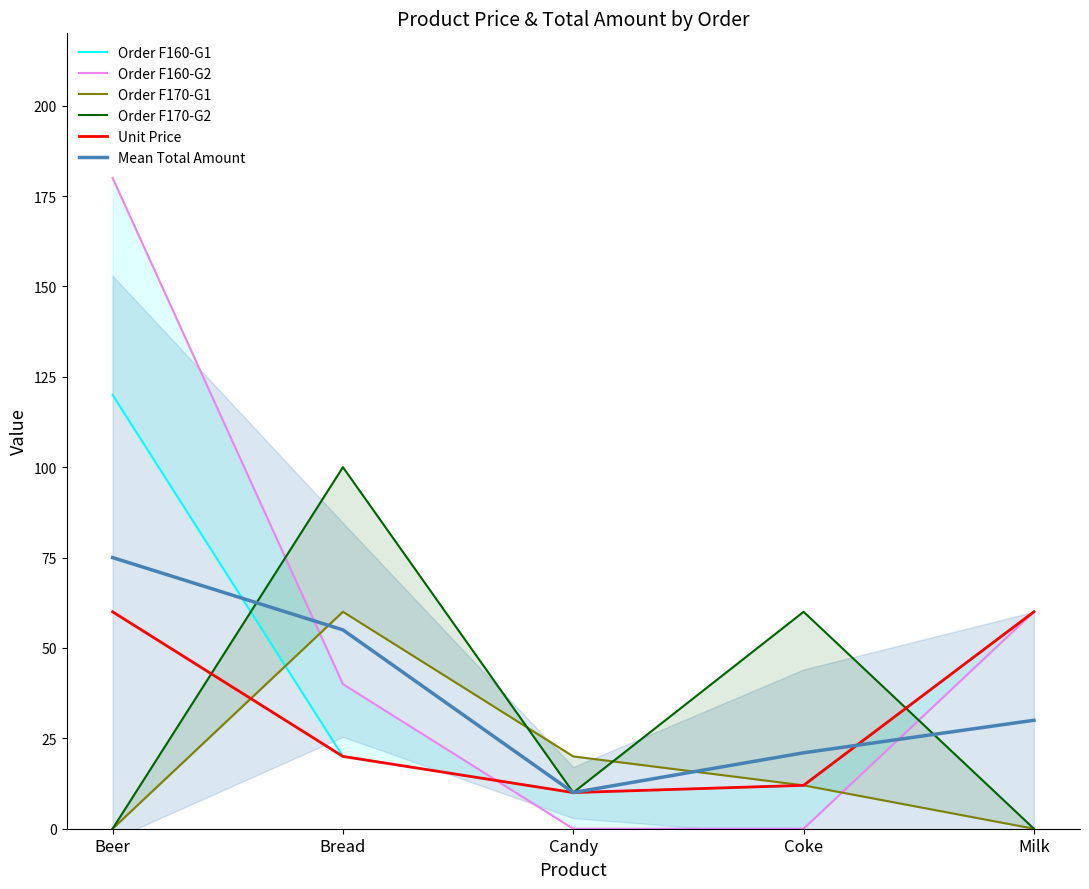

Which series ends up on top after the final intersection of Order F160-G1 and Order F160-G2?

Order F160-G1